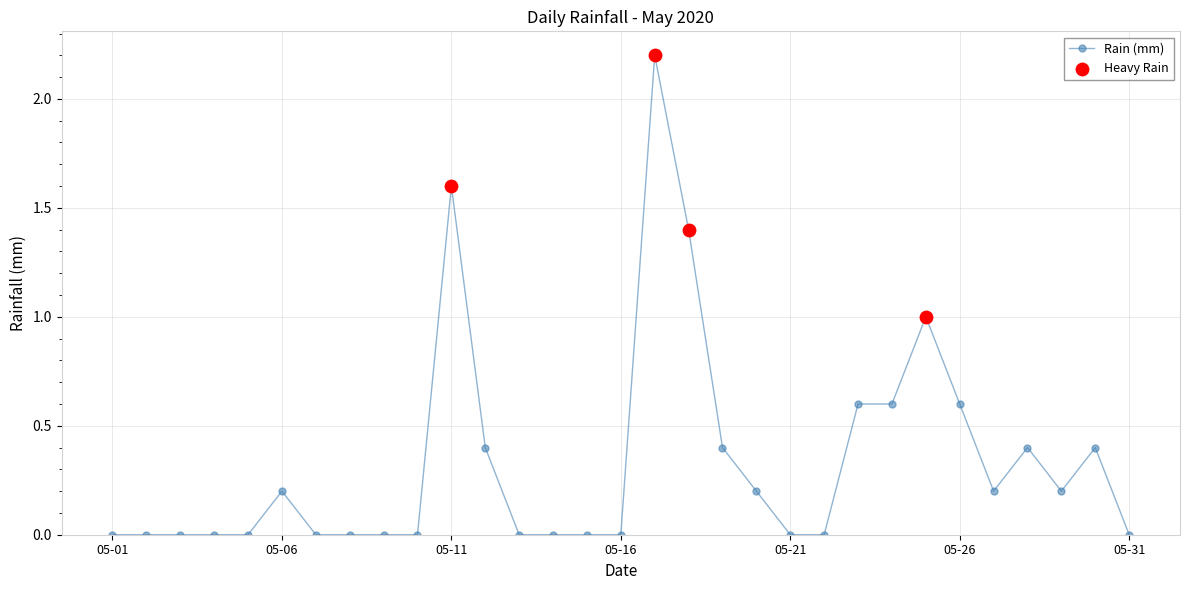

True or false: there are more than 1 points higher than both neighbors.

True